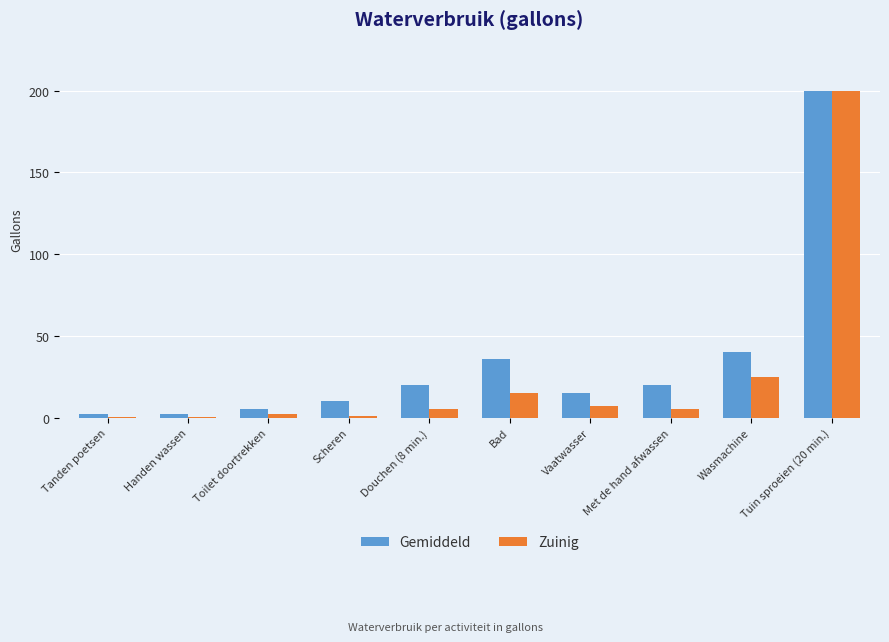

What is the approximate value of Gemiddeld at Handen wassen?

2.0